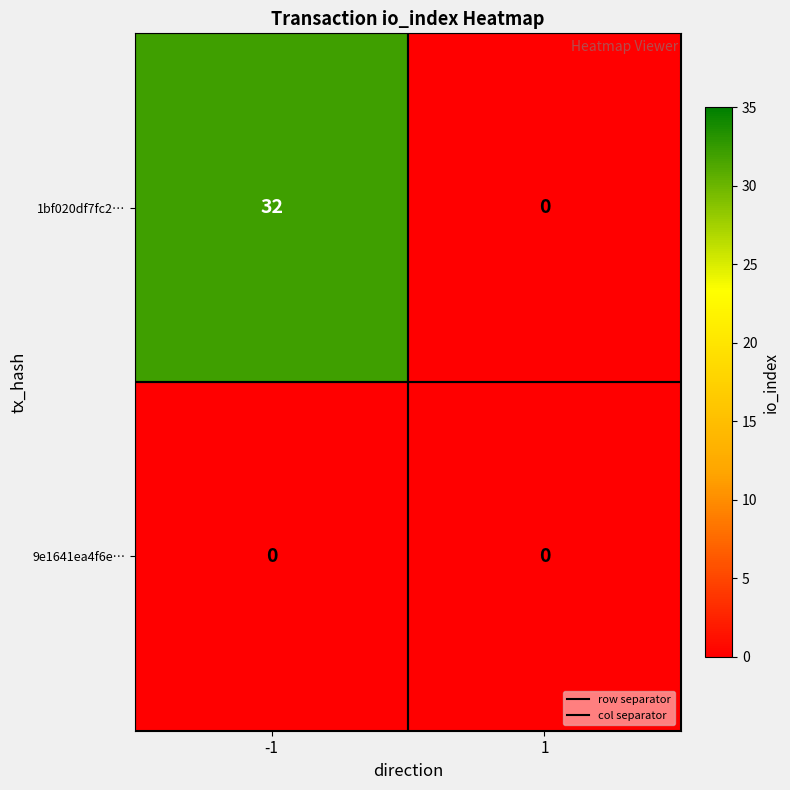

Rank the series by their maximum value, from highest to lowest.

1bf020df7fc2…, 9e1641ea4f6e…